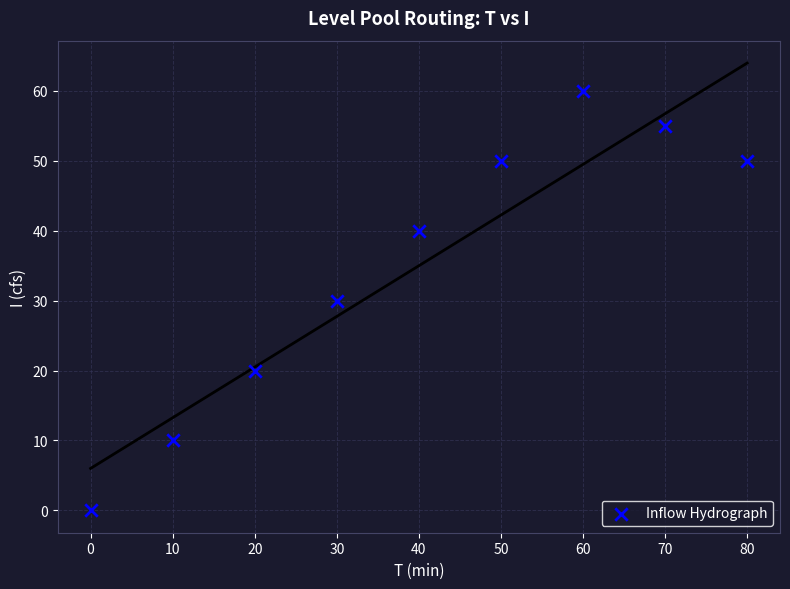

What is the average Y value?

35